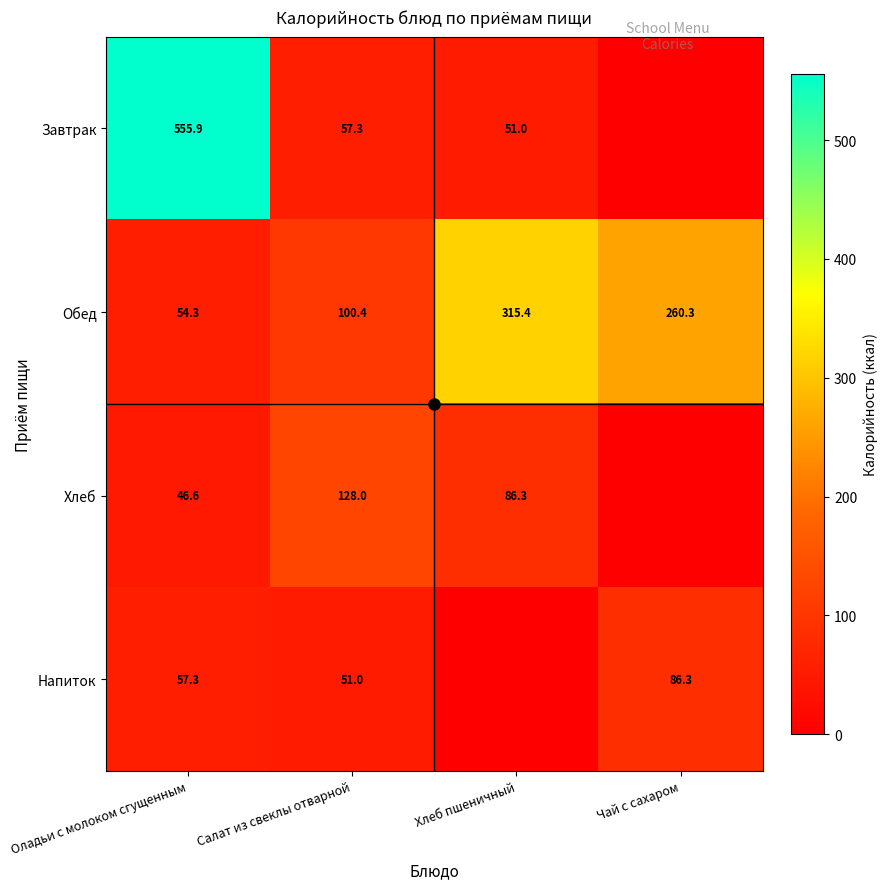

What is the spread (max minus min) of values at Оладьи с молоком сгущенным?

509.3